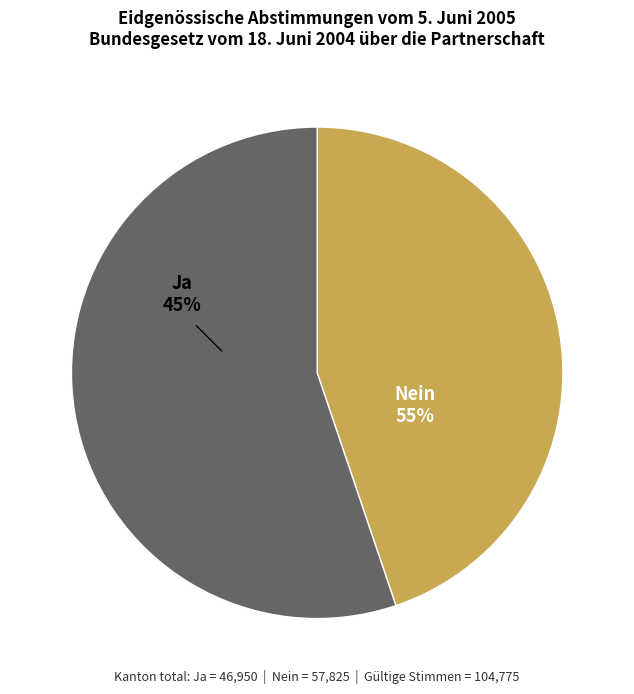

What portion of the pie excludes Nein?

44.8%